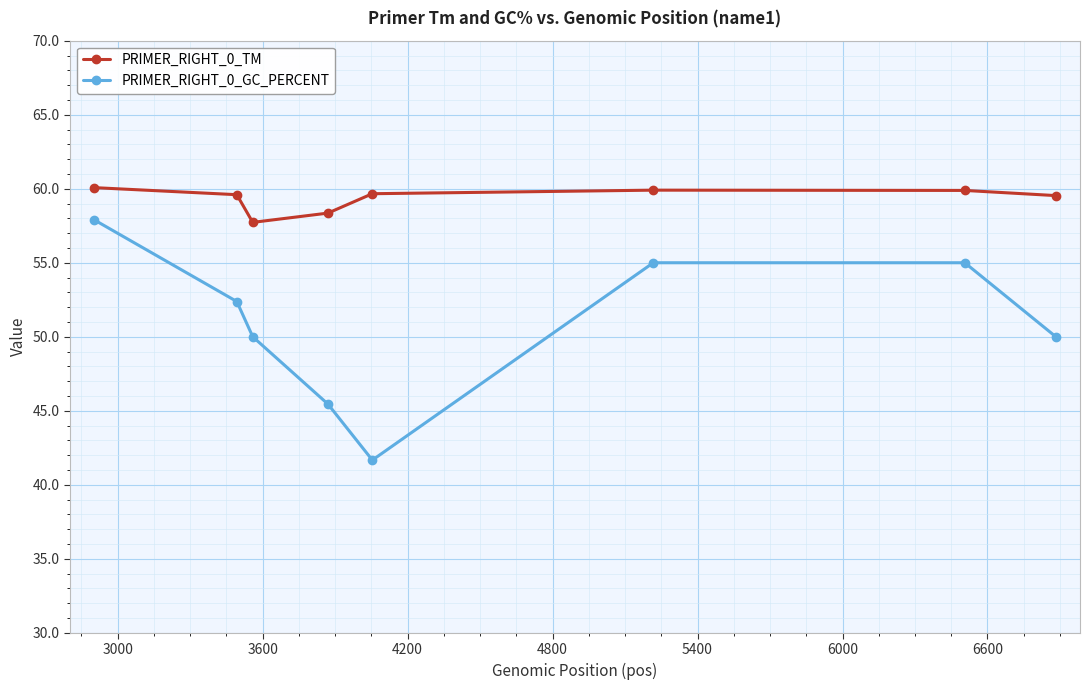

At how many categories does at least one series exceed 59?

6